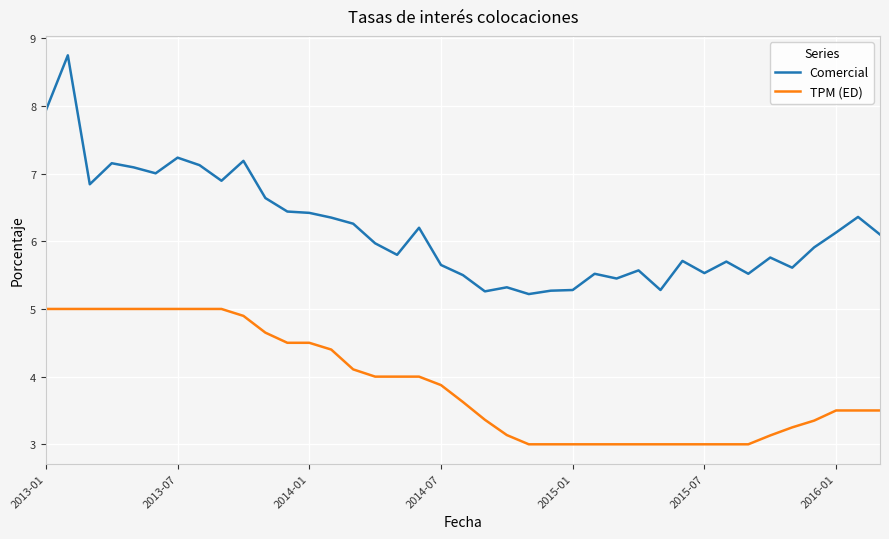

Which series has the largest total across all categories?

Comercial